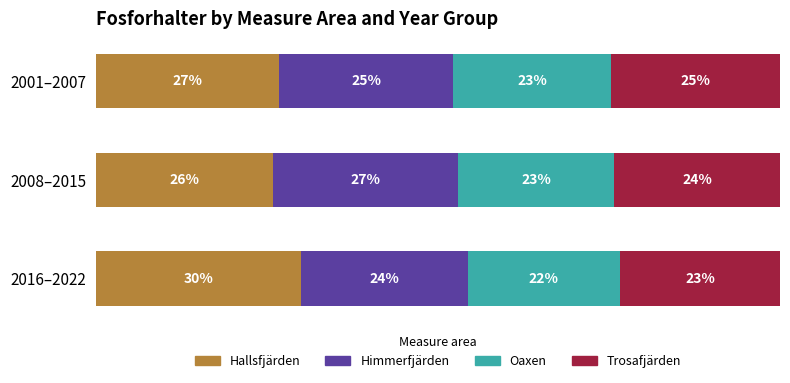

Reading left to right, extract all data points from this chart.

Hallsfjärden: 0=26.8	1=25.9	2=30.0
Himmerfjärden: 0=25.4	1=27.0	2=24.4
Oaxen: 0=23.2	1=22.9	2=22.2
Trosafjärden: 0=24.6	1=24.2	2=23.4